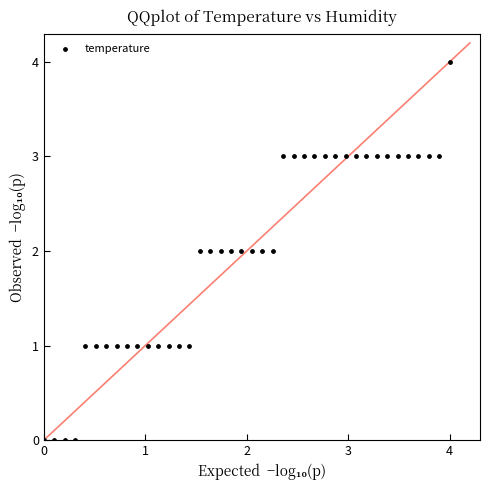

What is the range of Y values (max minus min)?

4